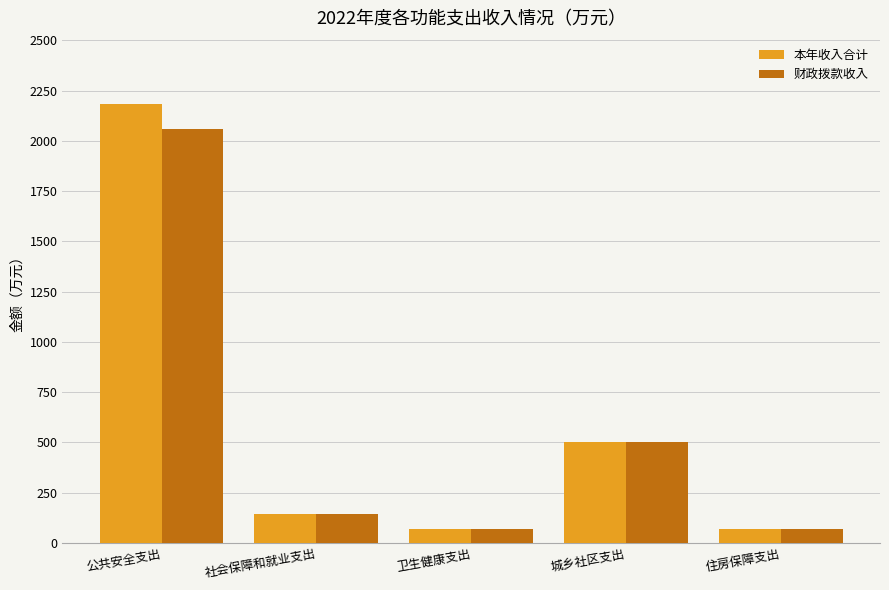

What is the difference between the maximum and minimum values in the 本年收入合计 series?

2118.0